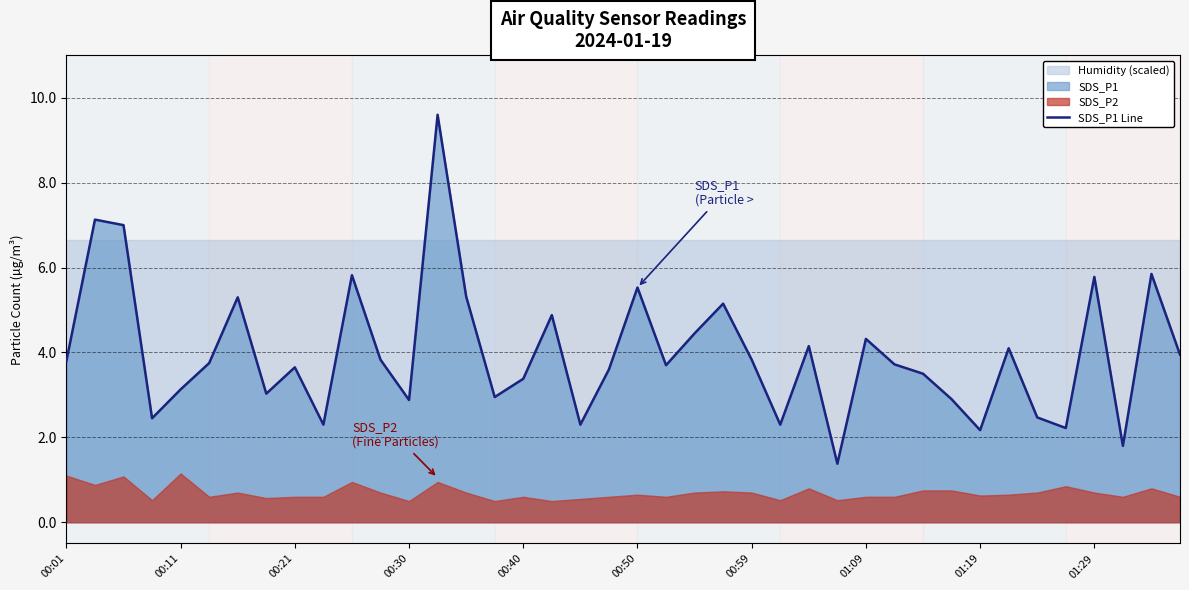

Count the number of values greater than 3.

28